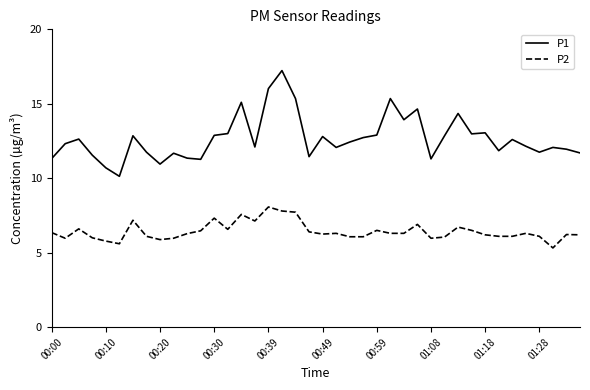

What is the highest value of the P1 series?

17.2